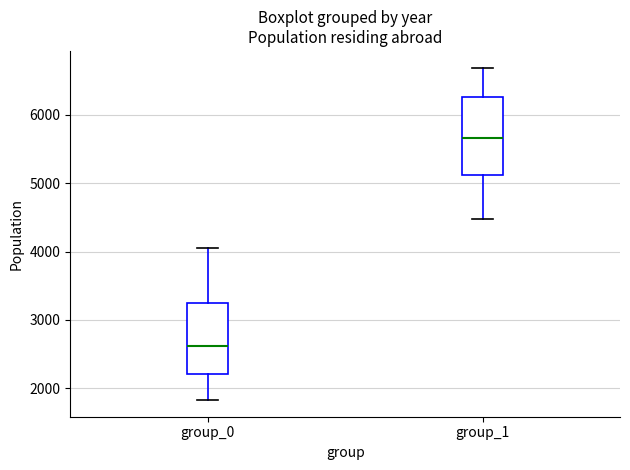

Which box has the lowest median line?

group_0